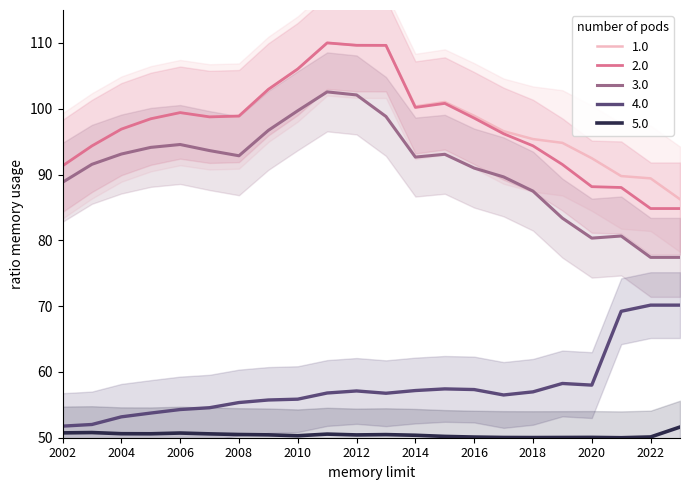

What is the difference between the maximum and minimum values in the Total RSU Headcount series?

23.8